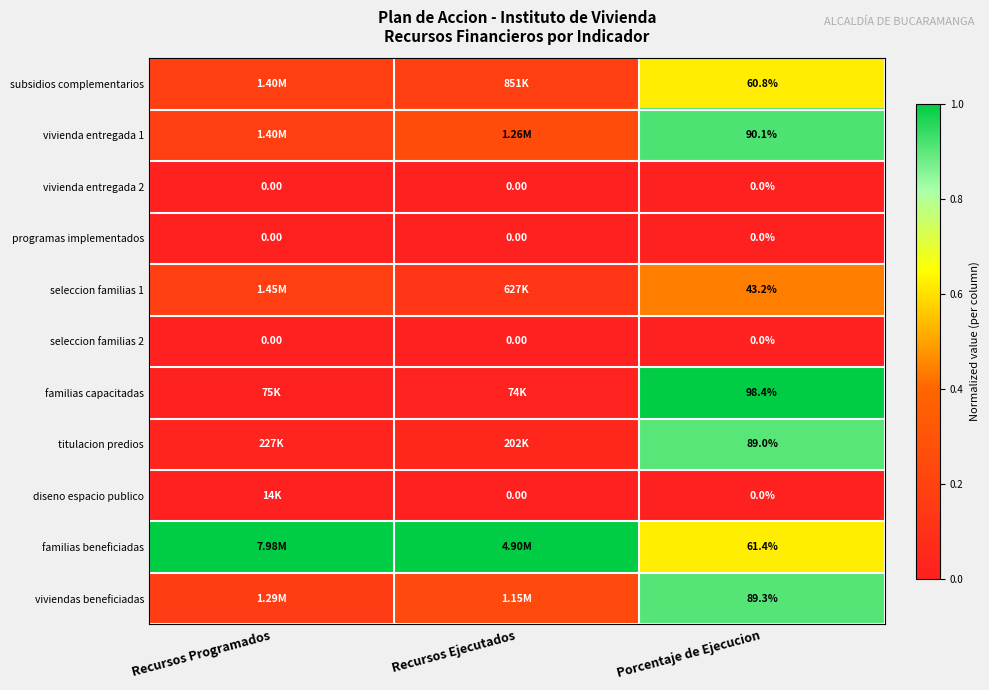

At how many categories does at least one series exceed 0?

3